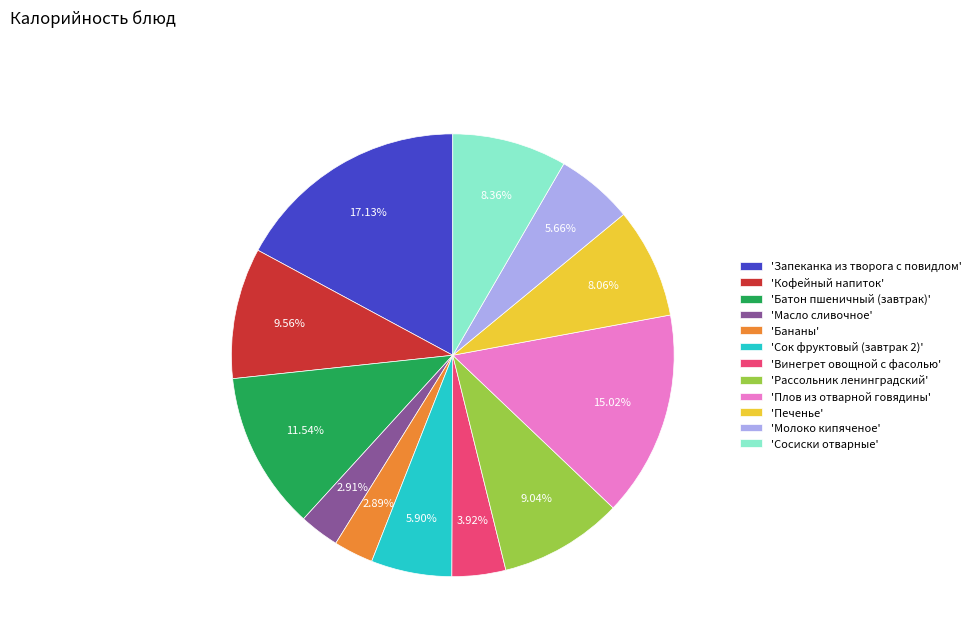

Is 'Бананы' the majority of the pie?

No